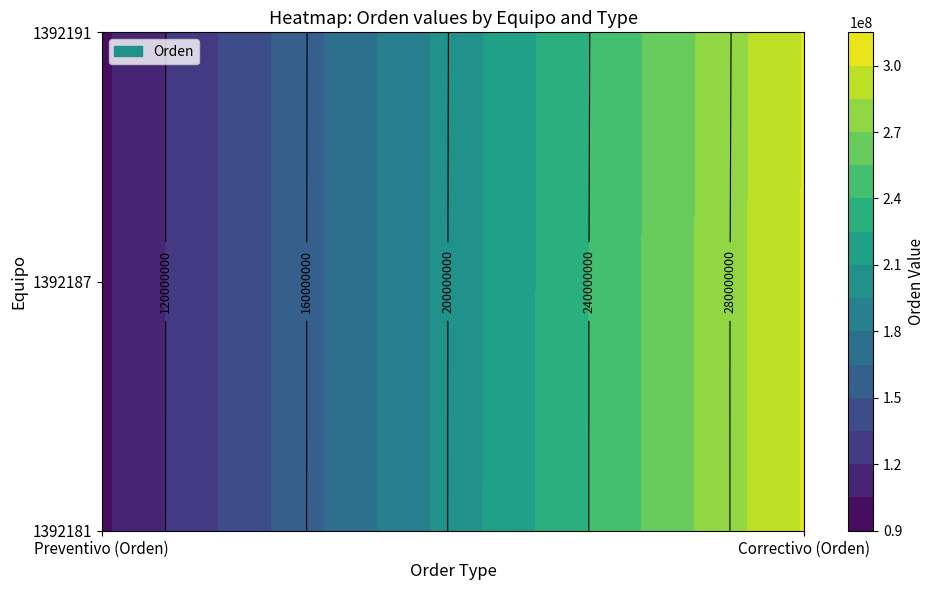

How many data points in 1392181 are less than 301117147?

1